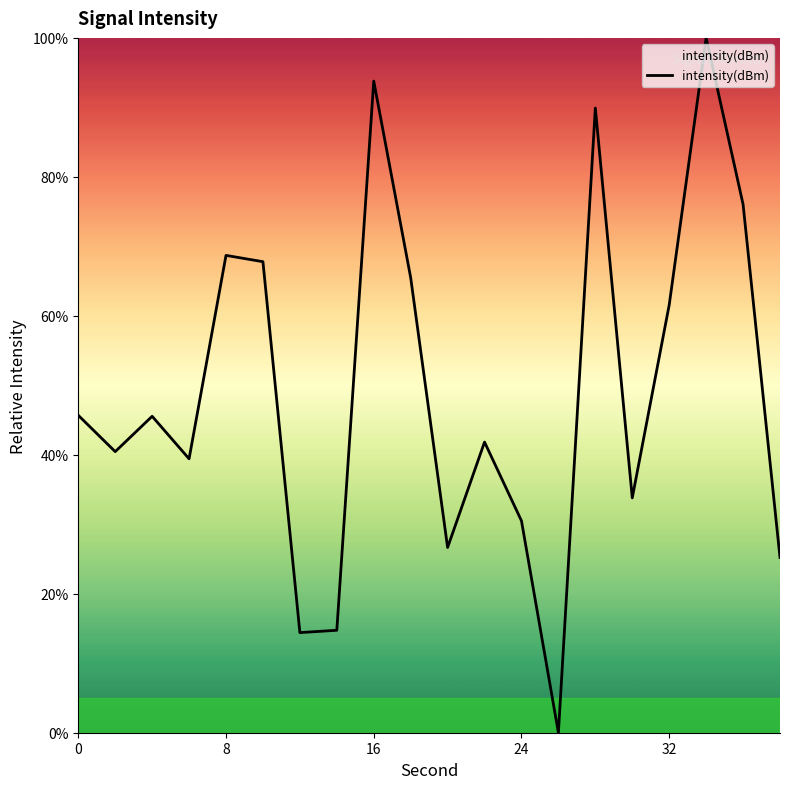

What is the maximum value shown in the chart?

100.0